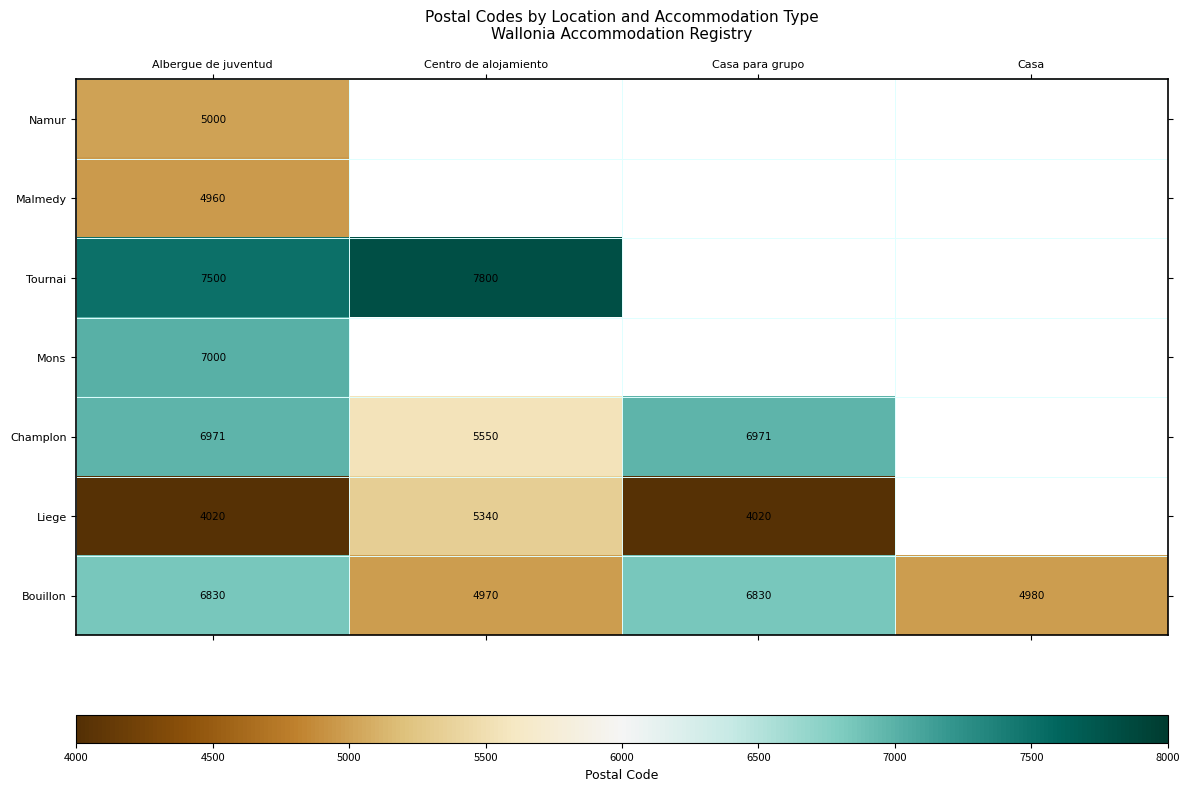

Rank the series at Albergue de juventud from highest to lowest value.

Tournai, Mons, Champlon, Bouillon, Namur, Malmedy, Liege